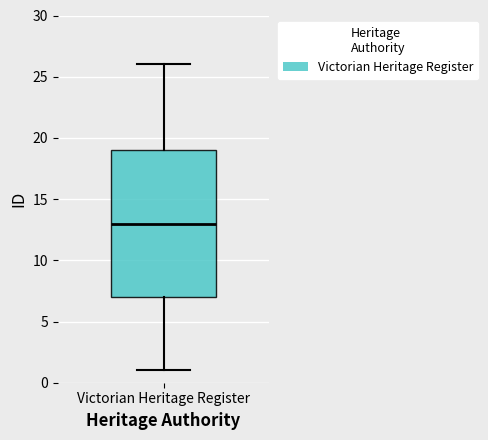

Read this box plot against the y-axis: the position of the median line, the range covered by the box, and the ends of both whiskers. The values are not printed on the chart, so give them approximately, as read against the axis.

median 13, box 7 to 19, whiskers 1 to 26